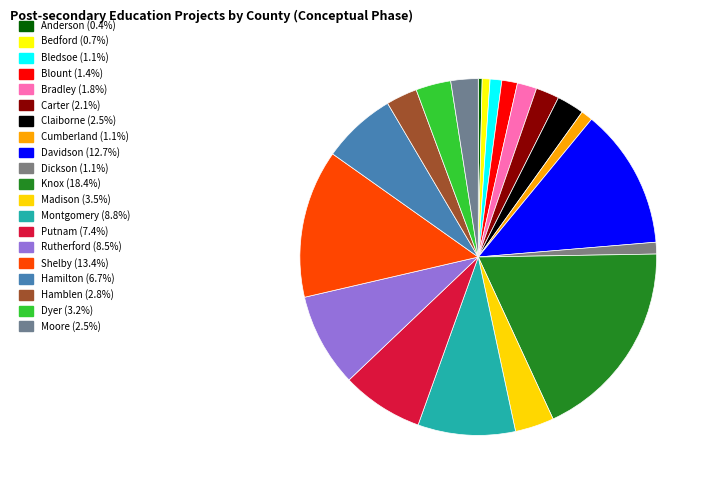

Is it true that Bledsoe is 6% of the pie?

False